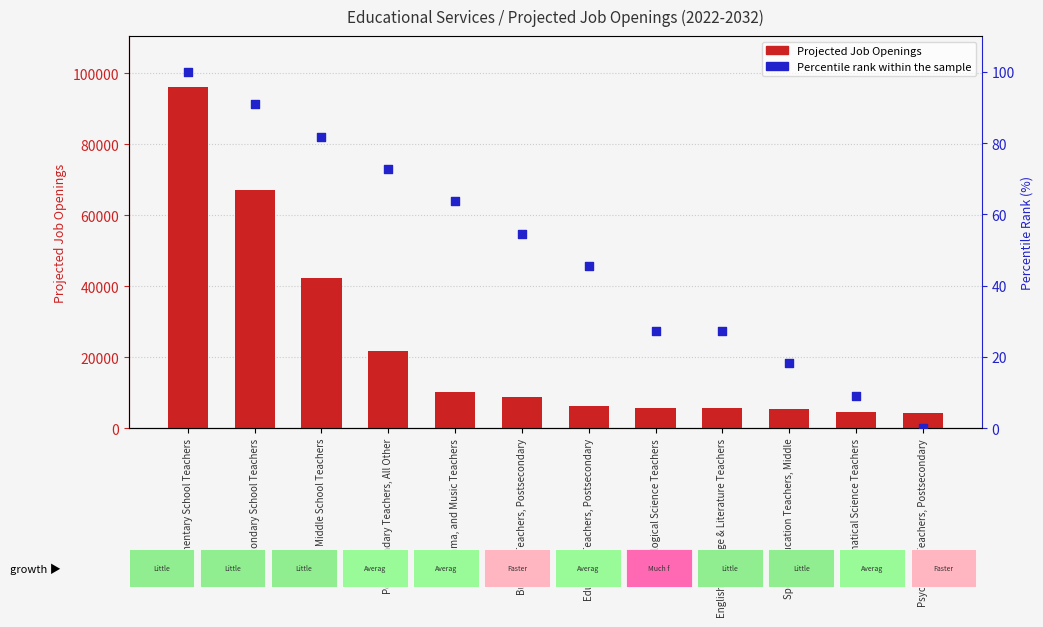

At which category is the sum across all series the highest?

Elementary School Teachers